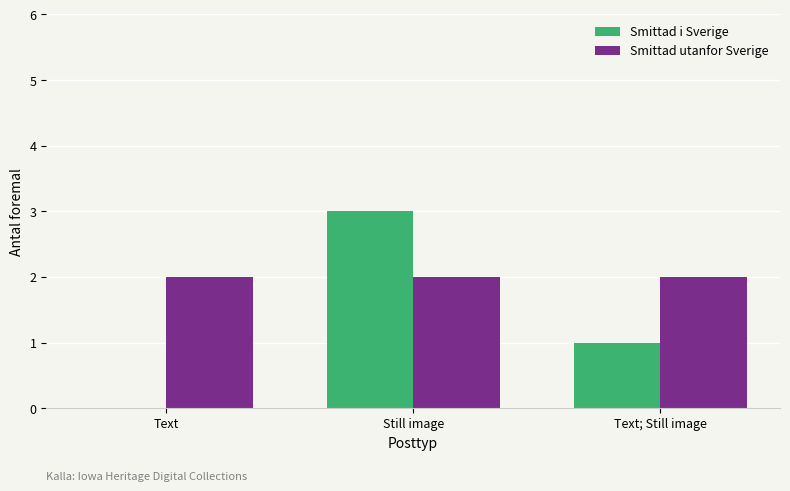

Does the chart contain stacked bars?

No